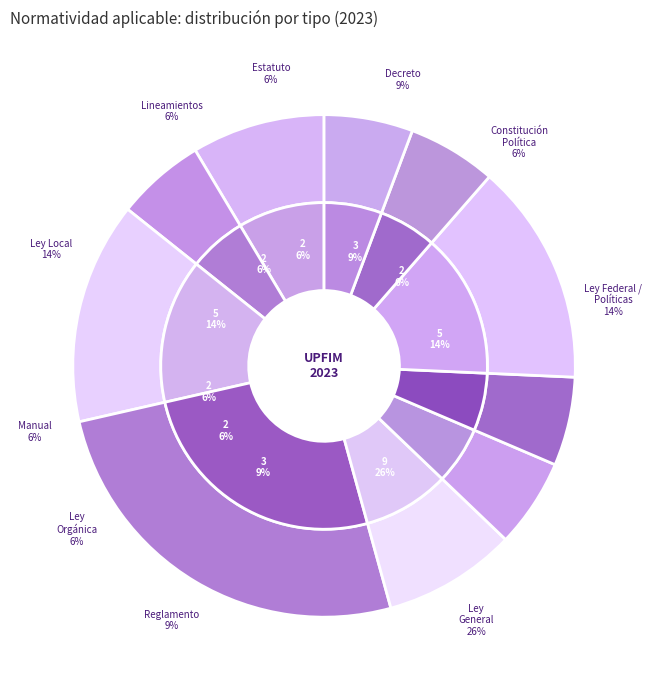

To the nearest percent, what is the difference between the Ley Reglamentaria / Reglamento and Lineamientos slice percentages?

3%